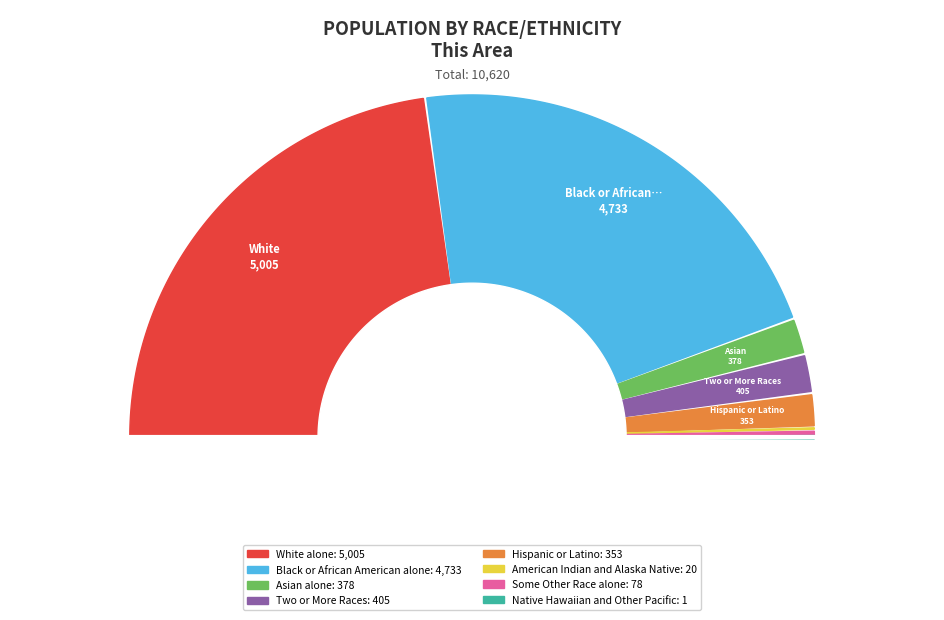

To the nearest percent, what is the difference between the largest and smallest slice percentages?

46%